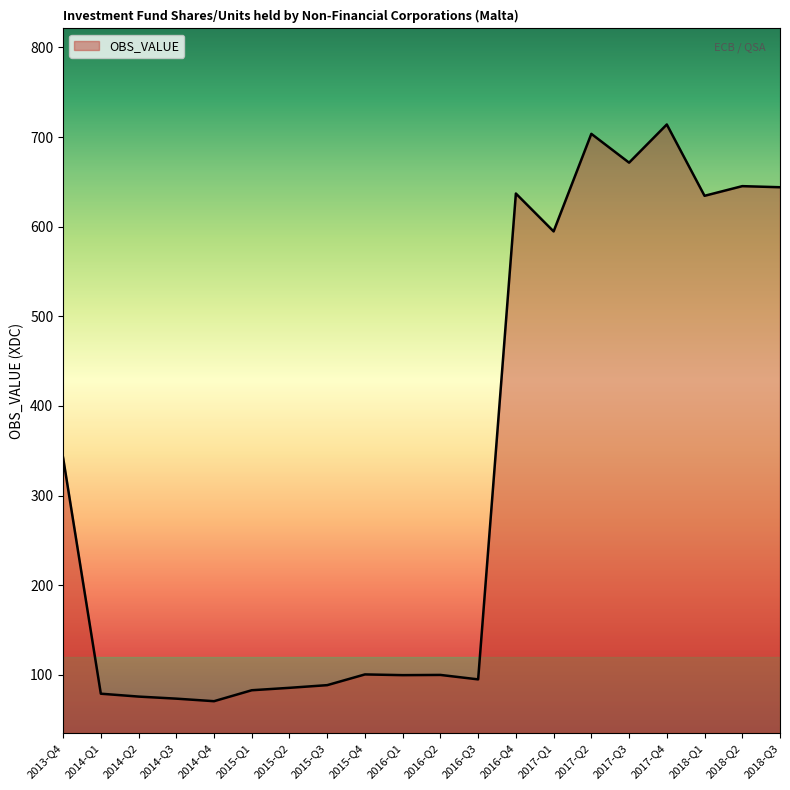

What is the change in value from 2015-Q3 to 2017-Q3?

+583.0